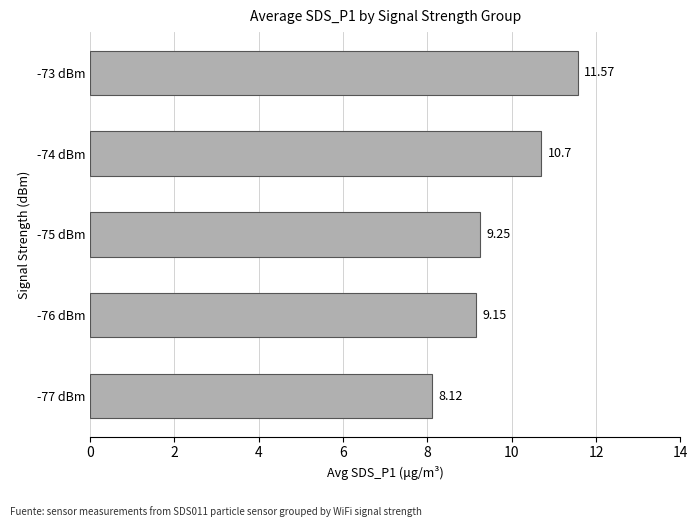

Are the bars horizontal?

Yes